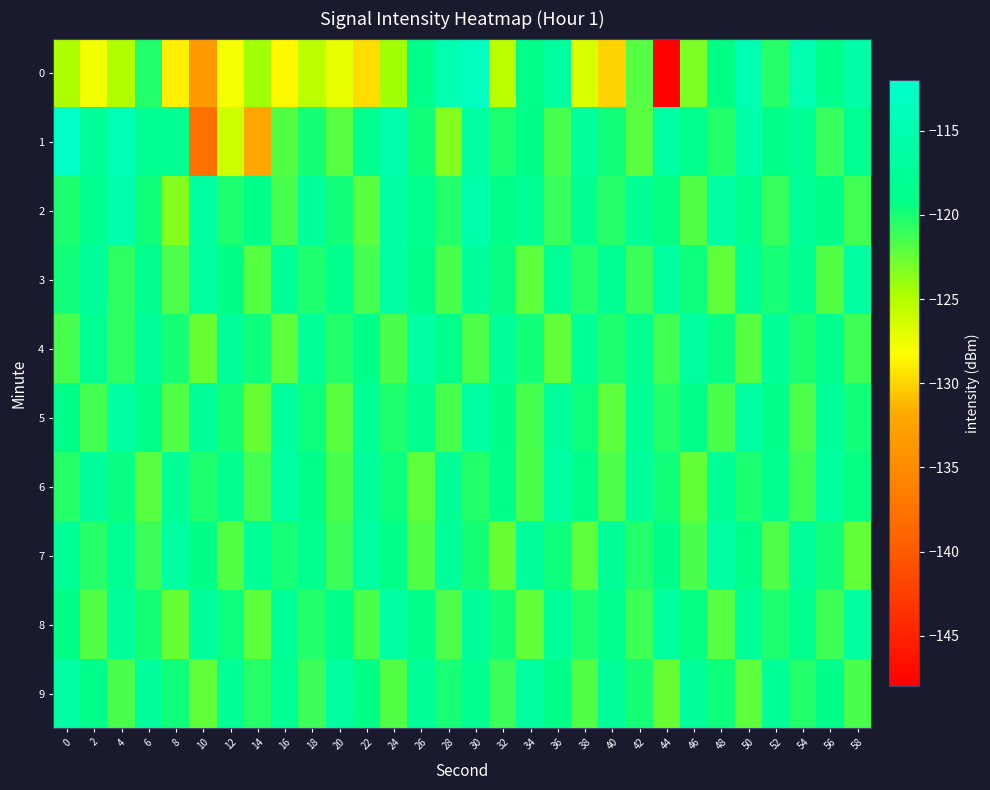

What is the smallest value displayed?

-147.7